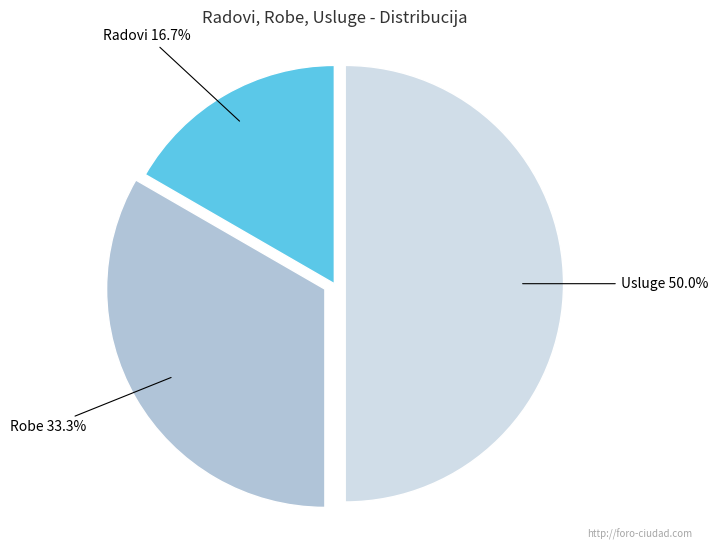

Between Radovi and Usluge, which is larger?

Usluge